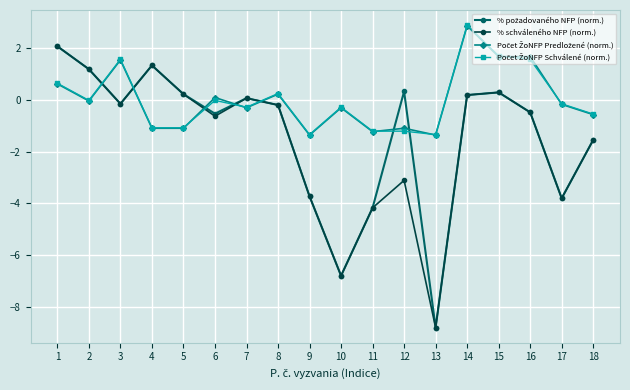

Between 3 and 12, which series saw the biggest shift?

% schváleného NFP (norm.)